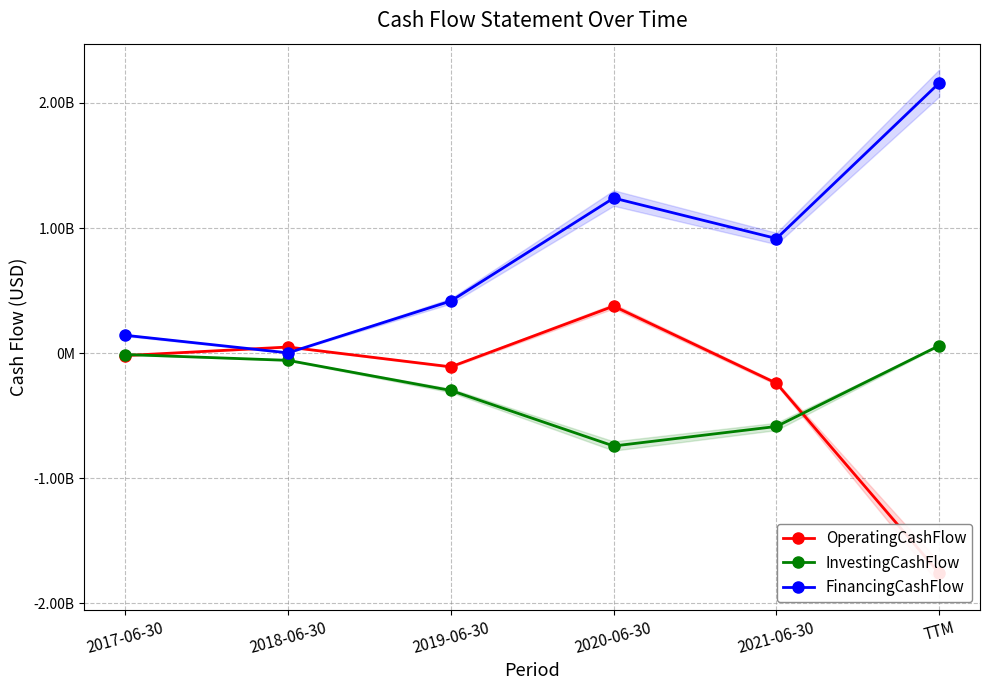

At which category is the sum across all series the highest?

2020-06-30